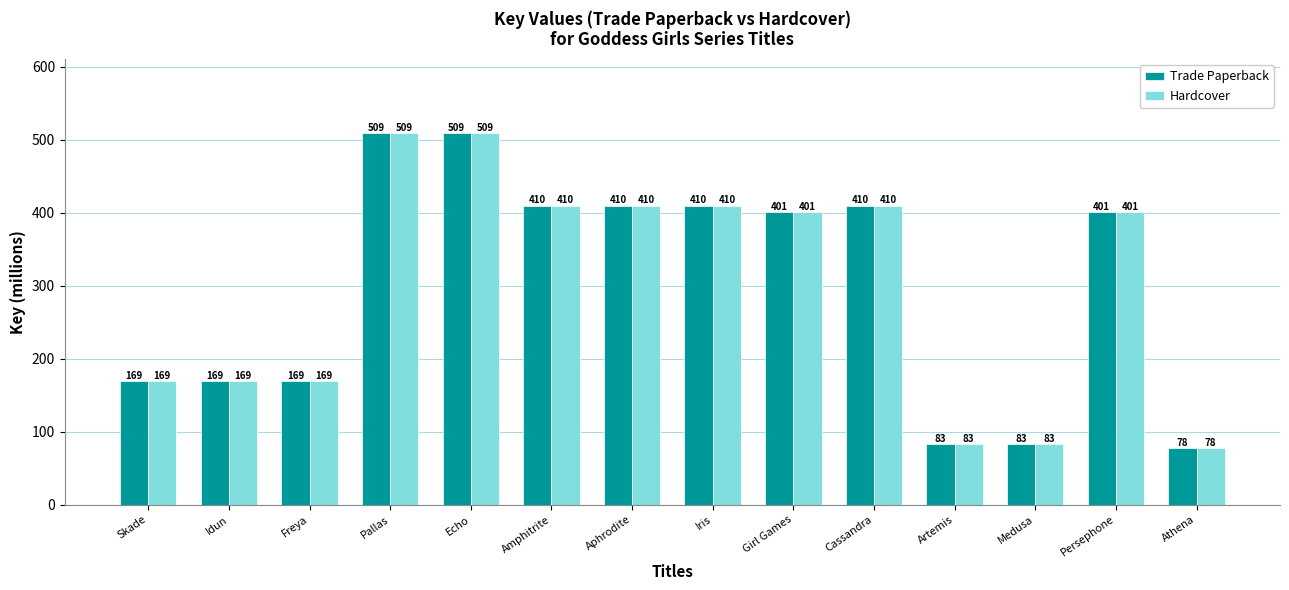

What is the sum of the Trade Paperback values at Persephone and Idun?

570.0